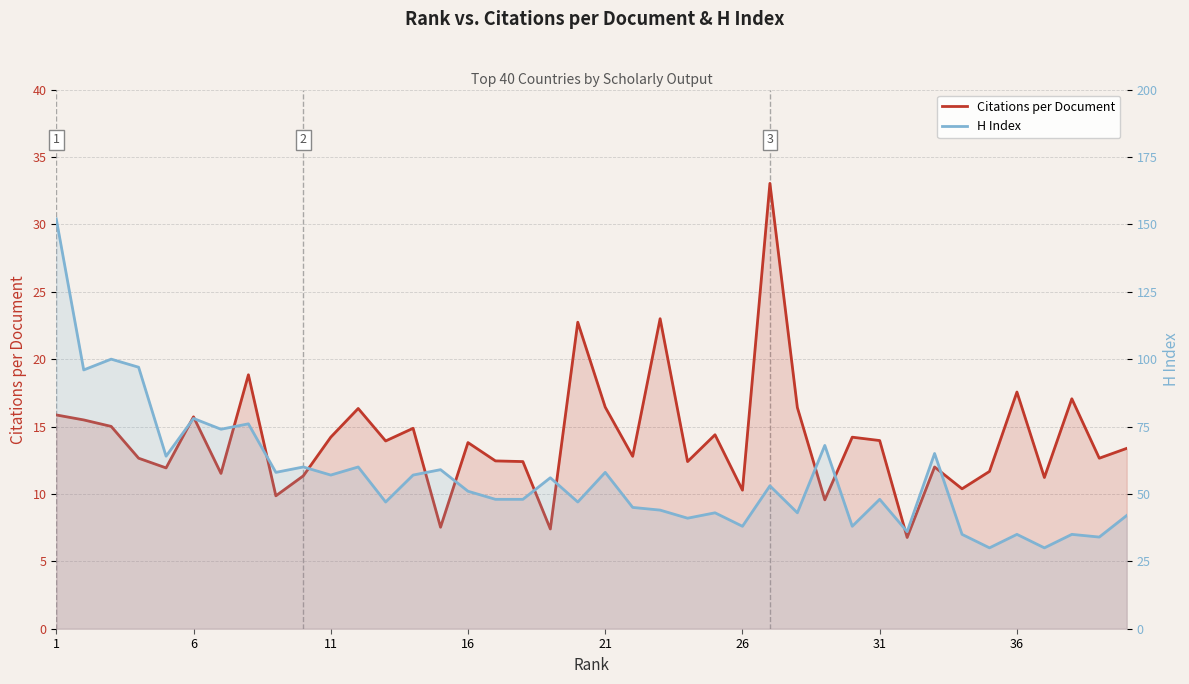

Does the chart have visible grid lines?

Yes